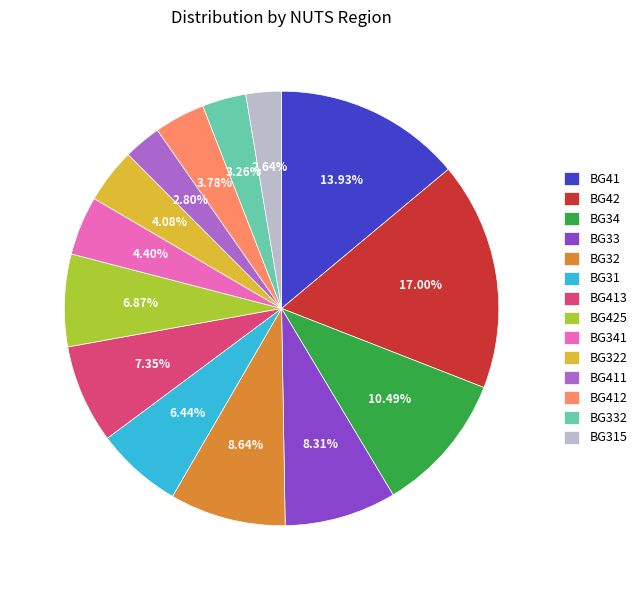

How many segments does this pie chart have?

14